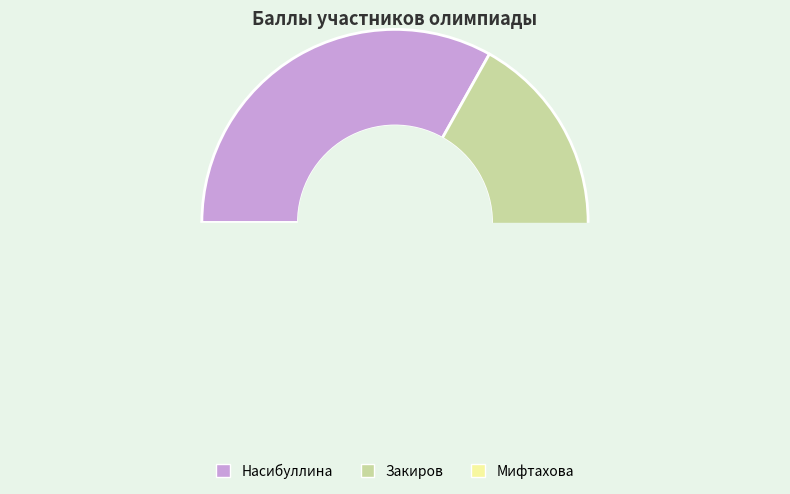

To the nearest percent, what is the average slice percentage?

33%